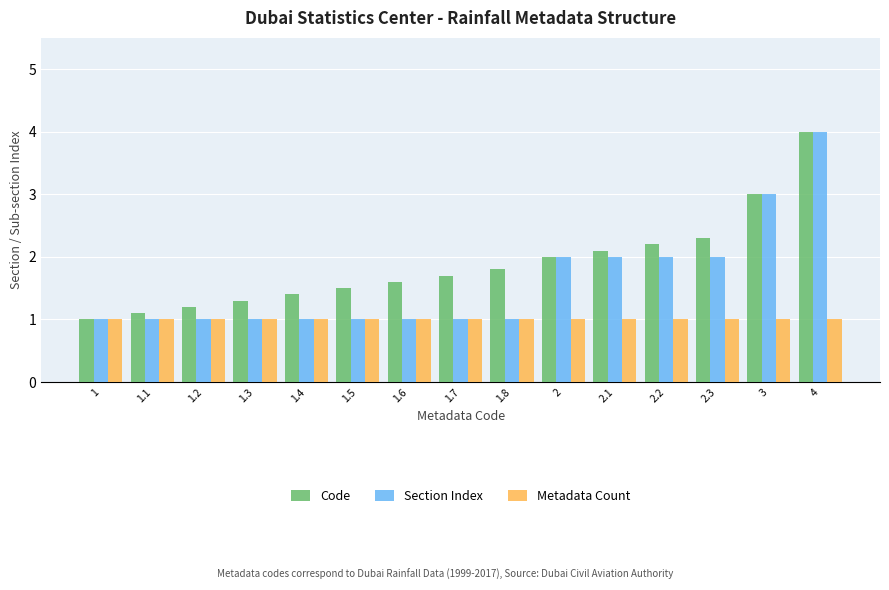

Is the value of Metadata Count at 1.6 greater than the value of Code at 2?

No